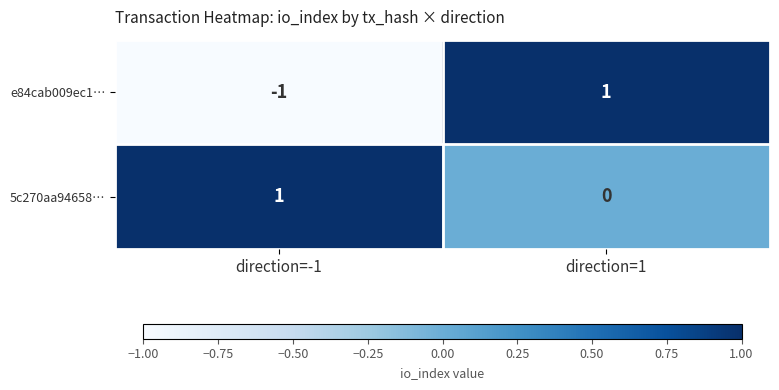

List the series in order of their overall mean, lowest first.

e84cab009ec1…, 5c270aa94658…